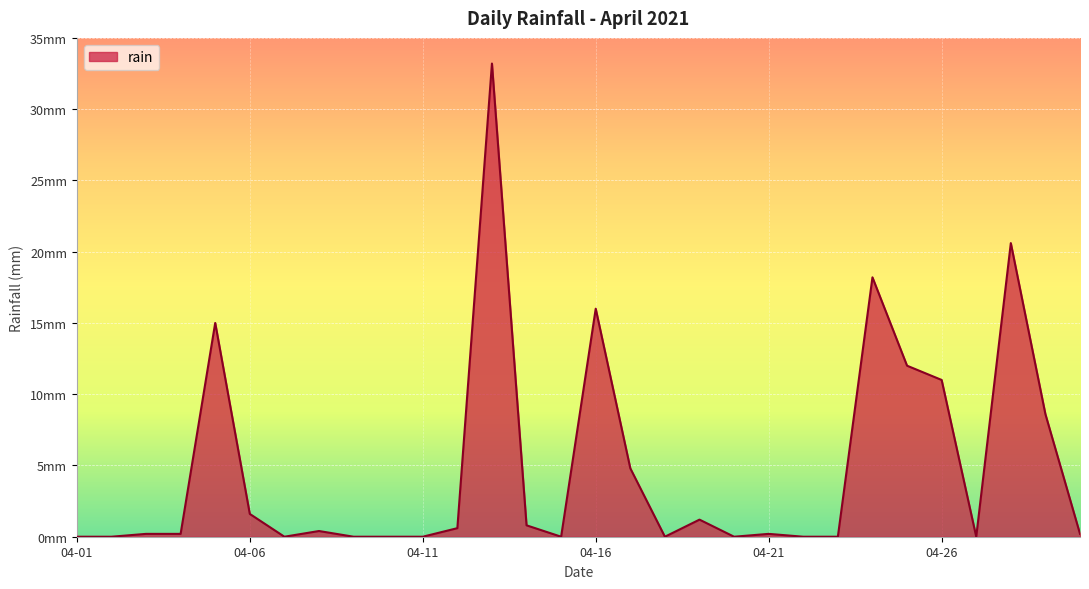

Does the chart have visible grid lines?

Yes